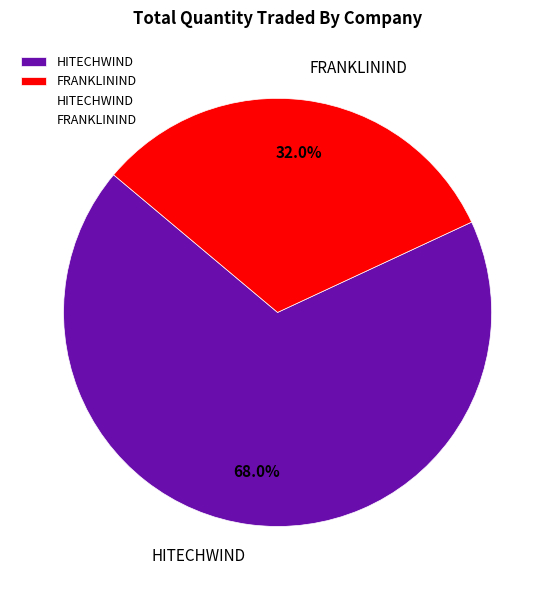

How many slices are in this pie chart?

2